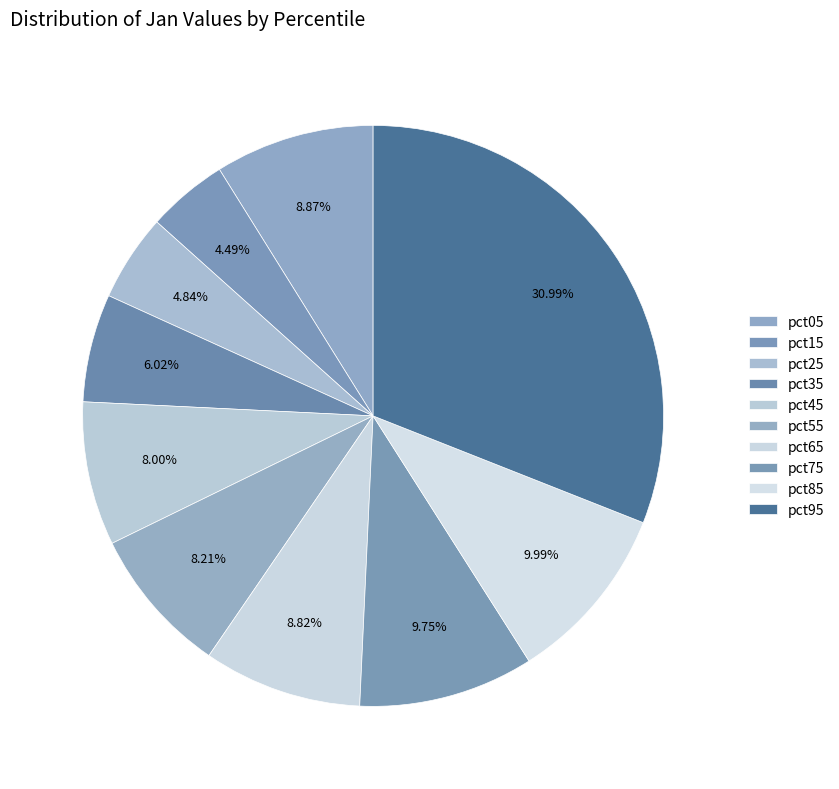

What percentage do pct05 and pct65 together represent?

17.7%